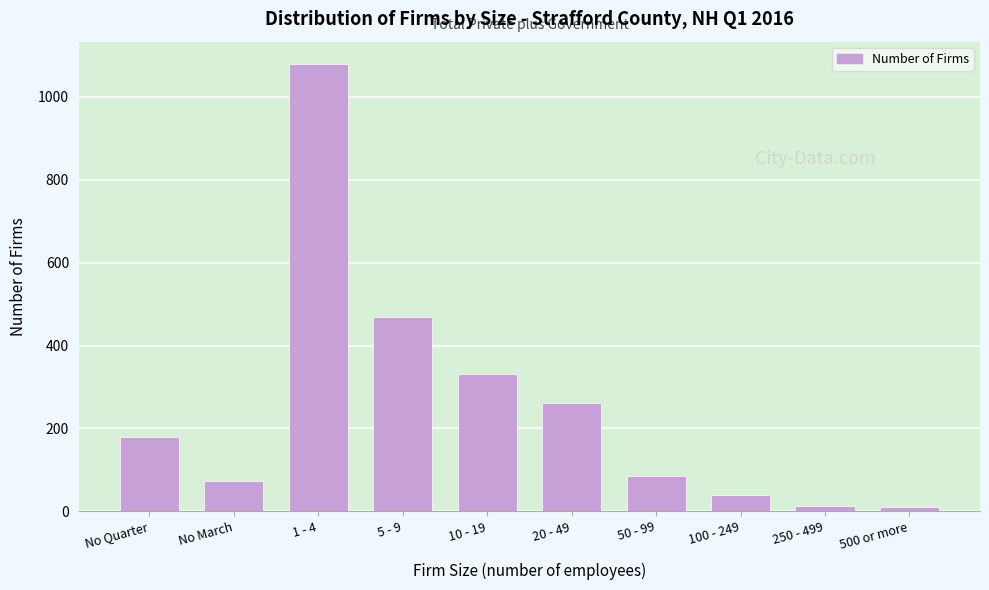

What is the change in value from 1 - 4 to 100 - 249?

-1040